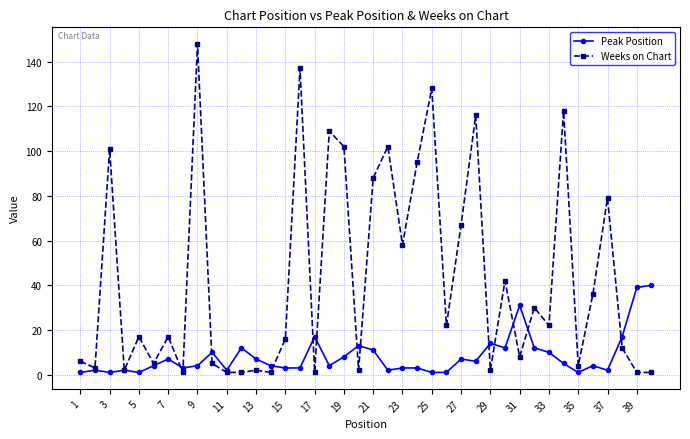

How many lines are shown in the chart?

2